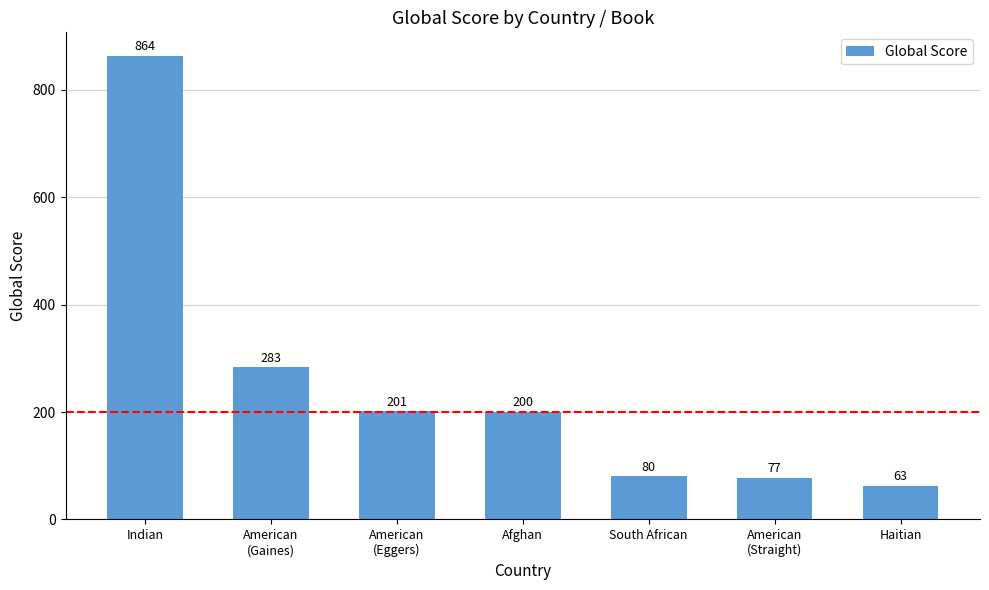

Rank the categories by value from highest to lowest.

Indian, American
(Gaines), American
(Eggers), Afghan, South African, American
(Straight), Haitian